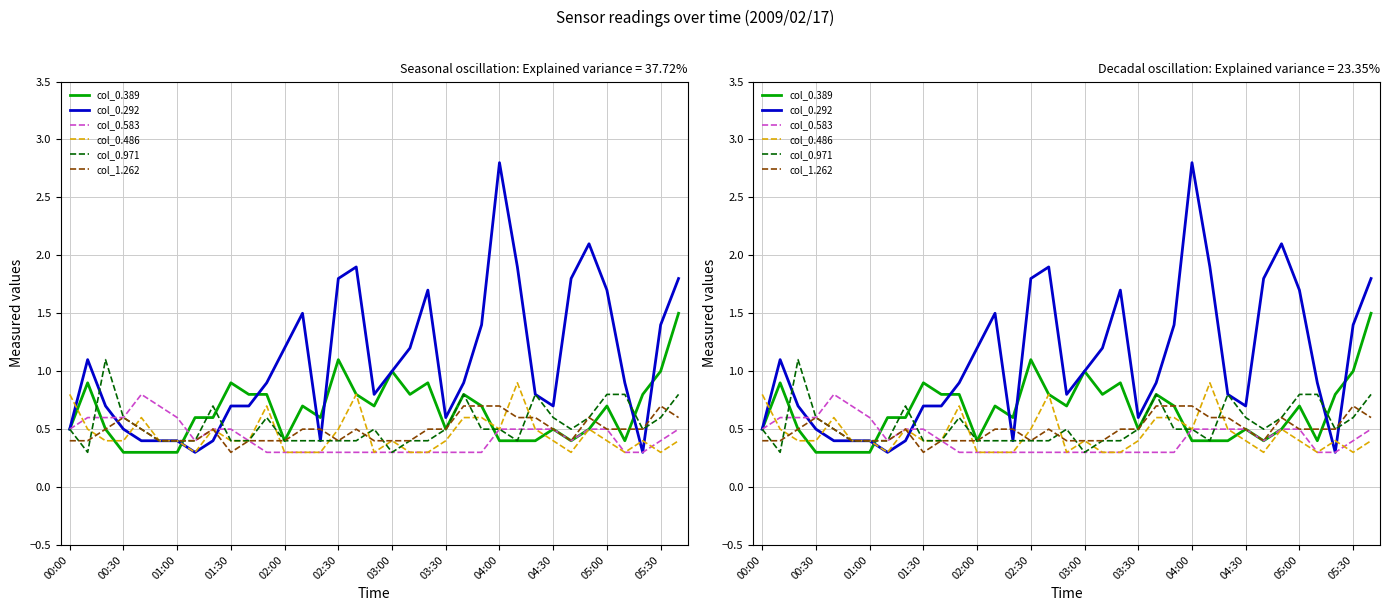

What is the value of the col_0.389 point at the 22nd from the left?

0.5